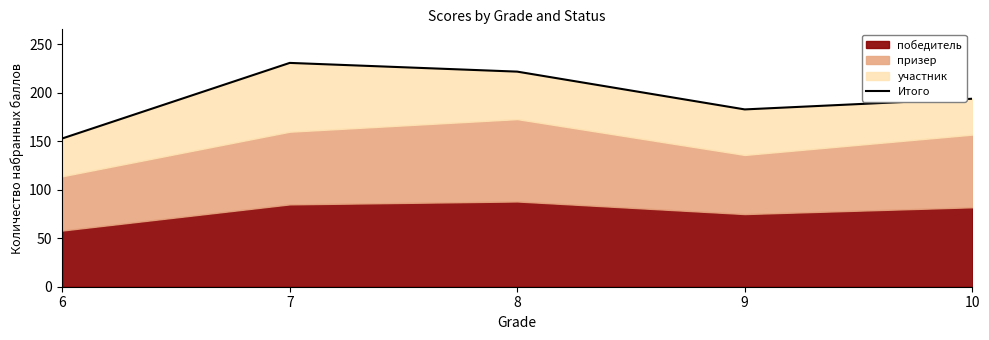

At which category does the chart reach its minimum across all series?

6